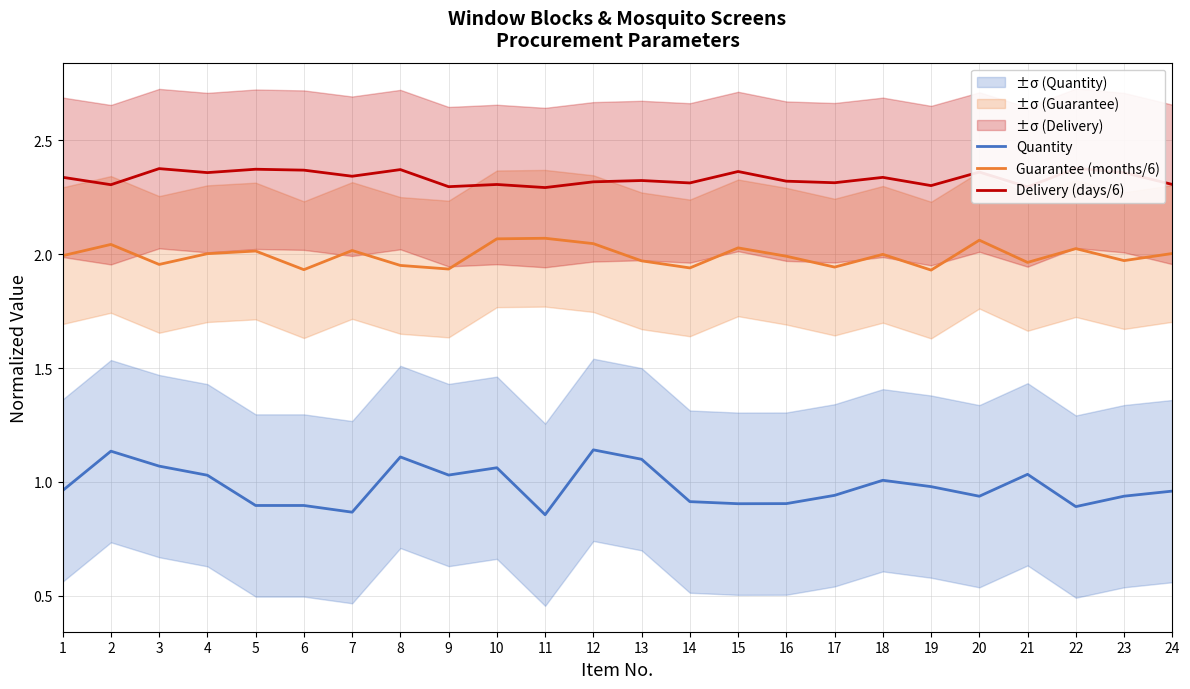

In Delivery (days/6), how many points are lower than both neighbors (excluding endpoints)?

9